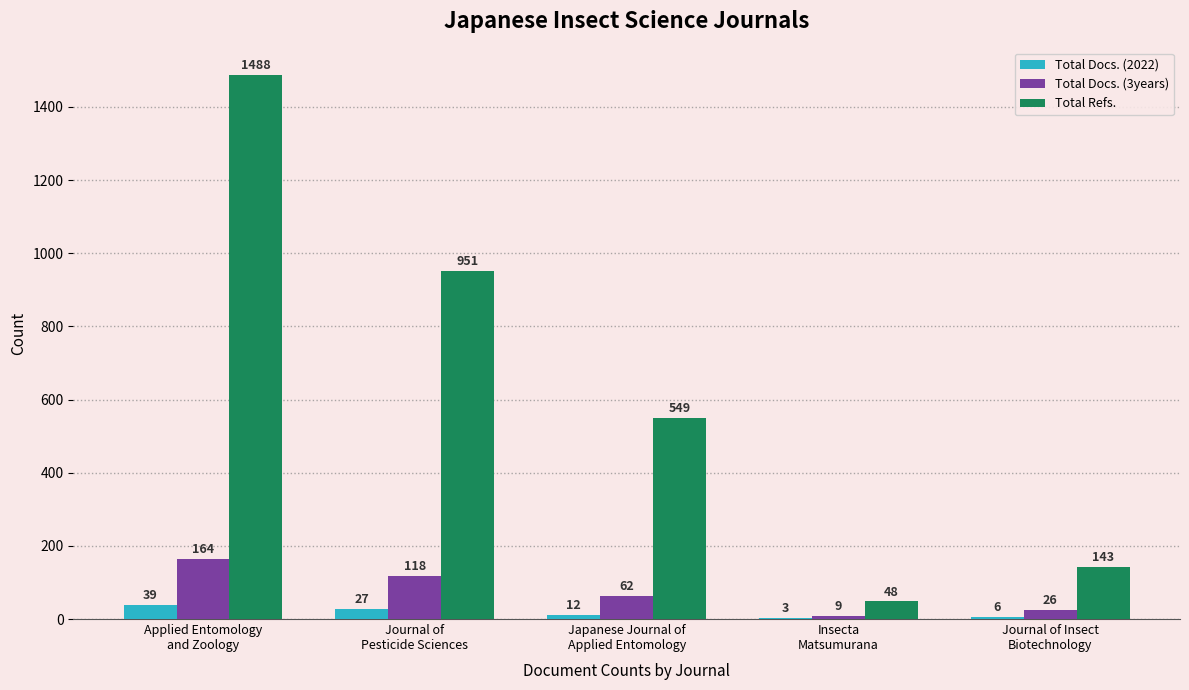

Reading left to right, what are all the values shown in this chart?

Total Docs. (2022): 39	27	12	3	6
Total Docs. (3years): 164	118	62	9	26
Total Refs.: 1488	951	549	48	143